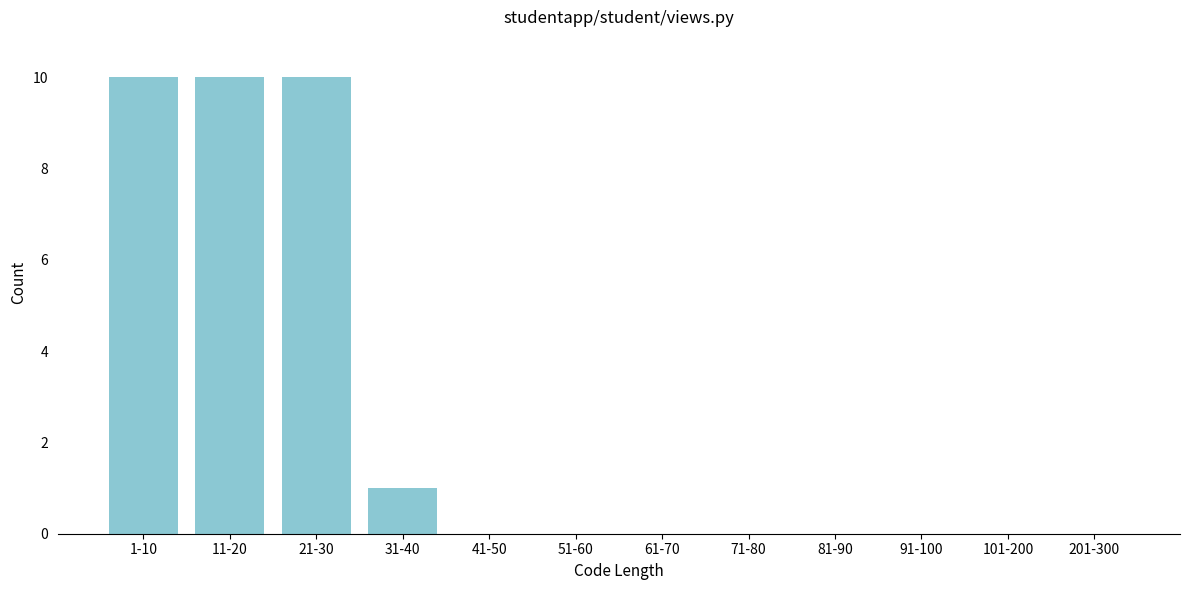

Reading right to left, transcribe all the data shown in this chart.

201-300=0	101-200=0	91-100=0	81-90=0	71-80=0	61-70=0	51-60=0	41-50=0	31-40=1	21-30=10	11-20=10	1-10=10